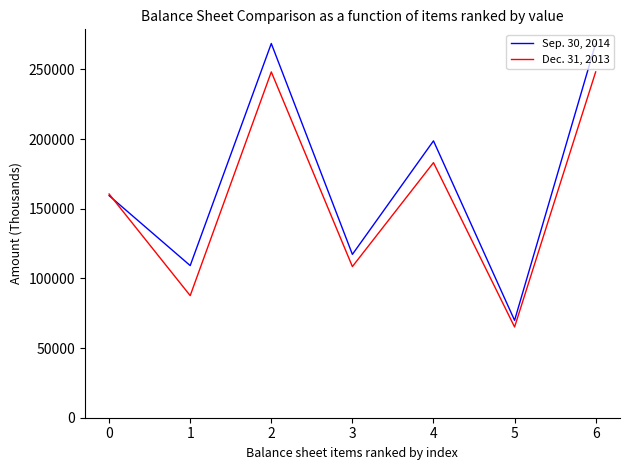

Reading right to left, transcribe all the data shown in this chart.

Sep. 30, 2014: 6=268601	5=69877	4=198724	3=117235	2=268601	1=109200	0=159401
Dec. 31, 2013: 6=248214	5=65120	4=183094	3=108497	2=248214	1=87644	0=160570